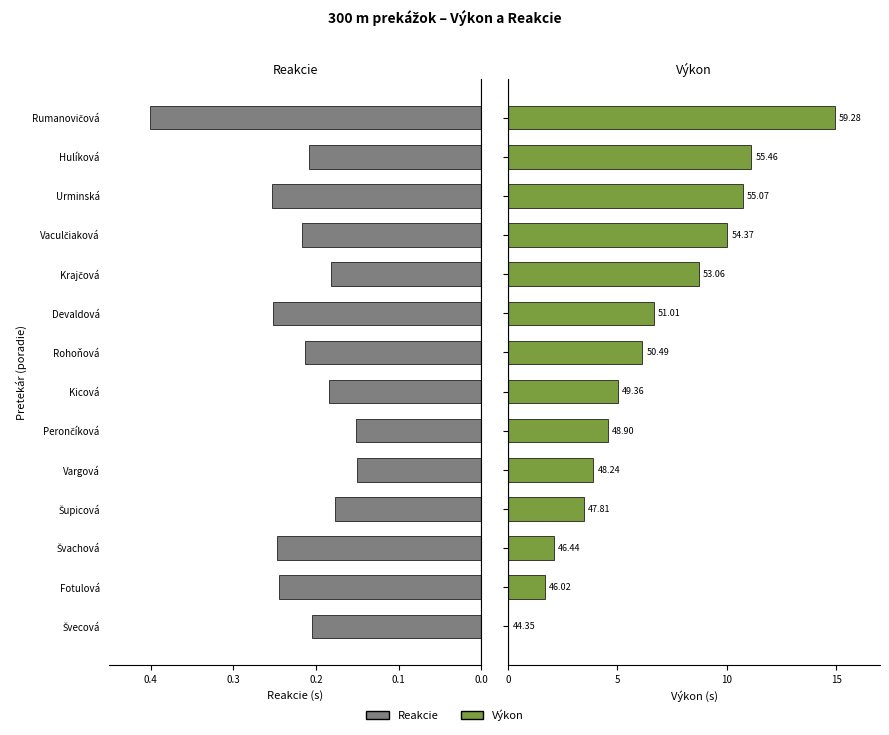

Is the value of Reakcie at Šupicová greater than the value of Výkon at Perončíková?

No